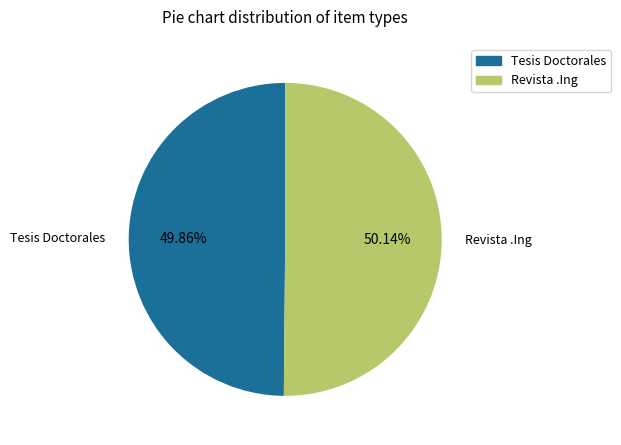

True or false: Revista .Ing accounts for 58% of the total.

False